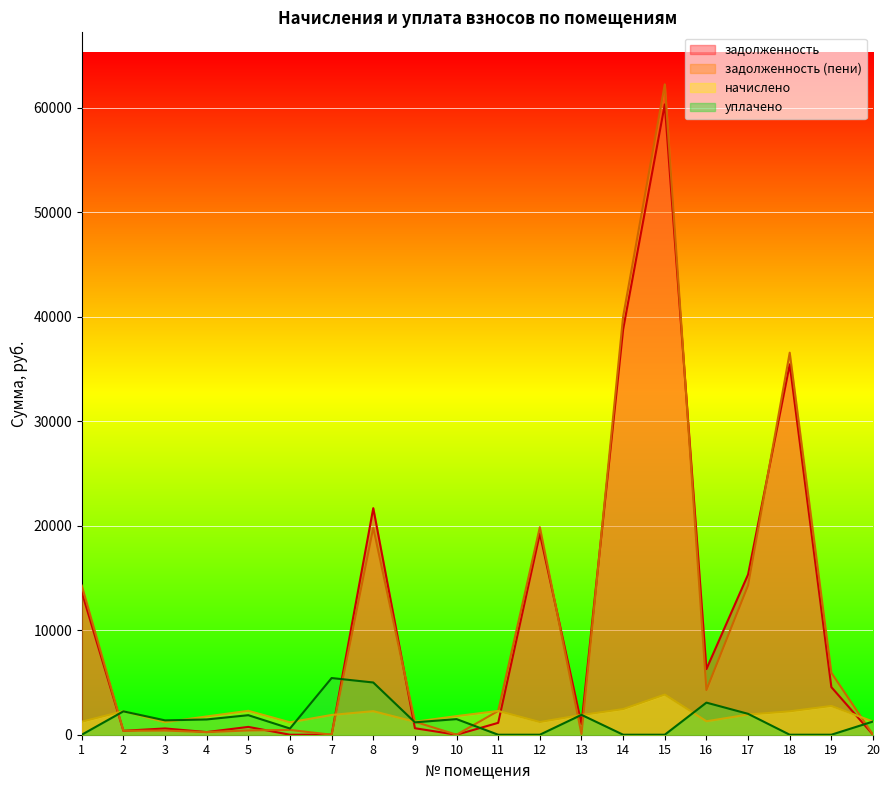

In задолженность, how many points are higher than both neighbors (excluding endpoints)?

6